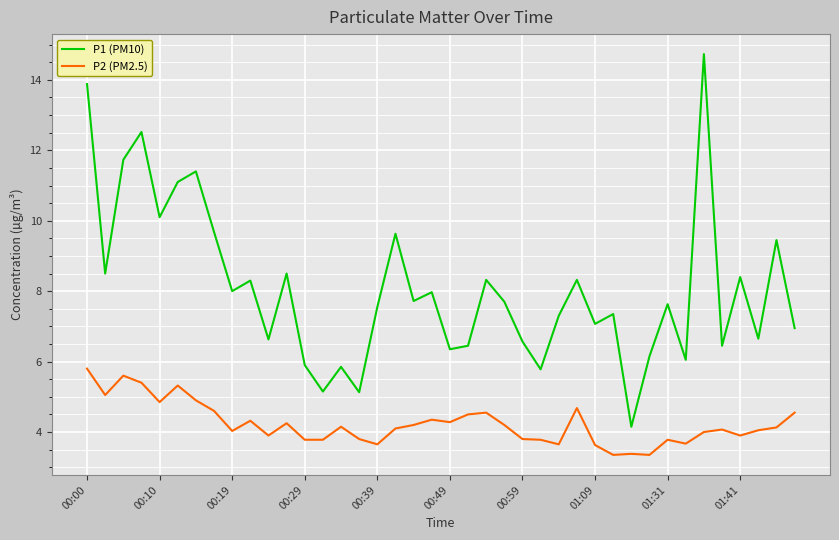

Which series has the largest range (max minus min)?

P1 (PM10)